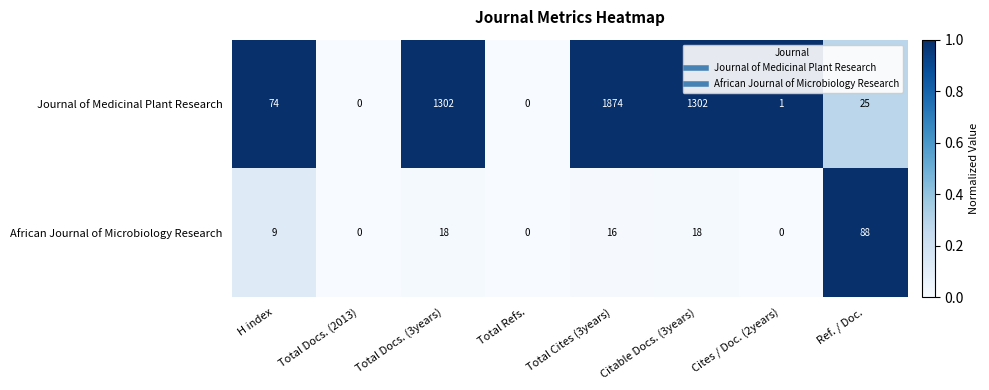

How many categories are shown in the chart?

8